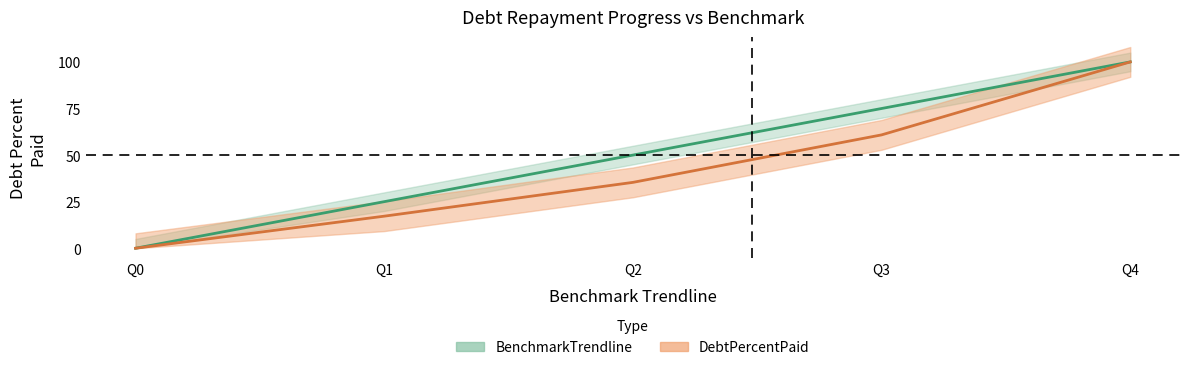

What is the sum of the DebtPercentPaid values at Q4 and Q0?

100.0